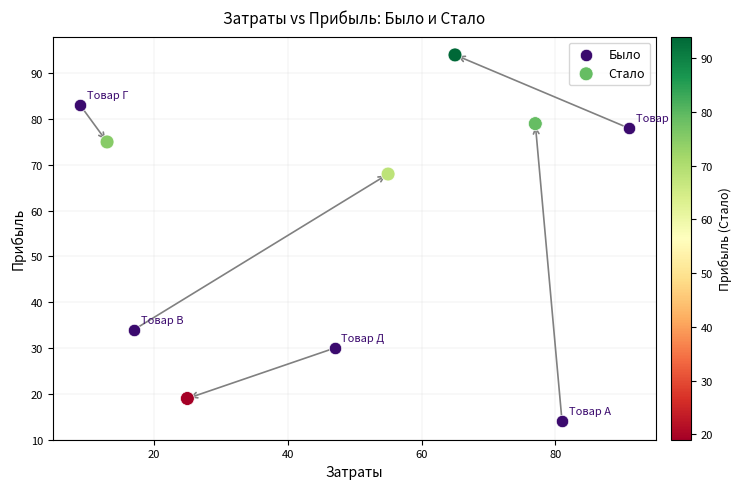

Which series reaches the minimum Y coordinate?

Было